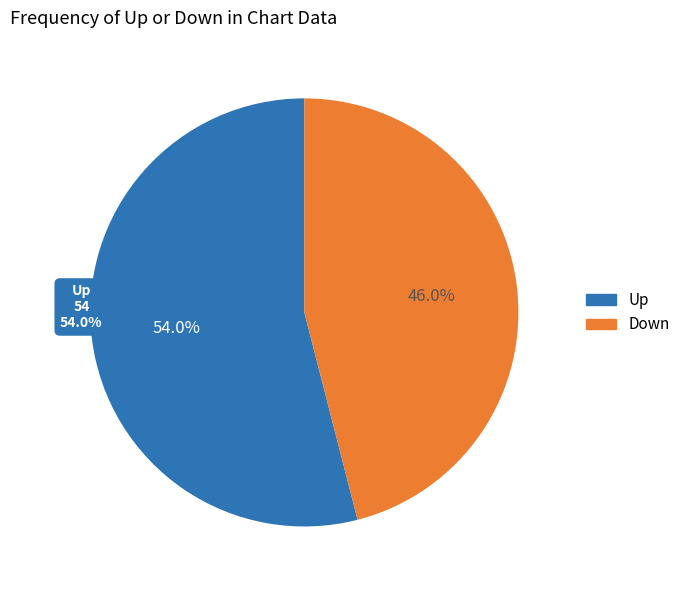

How many slices are in this pie chart?

2